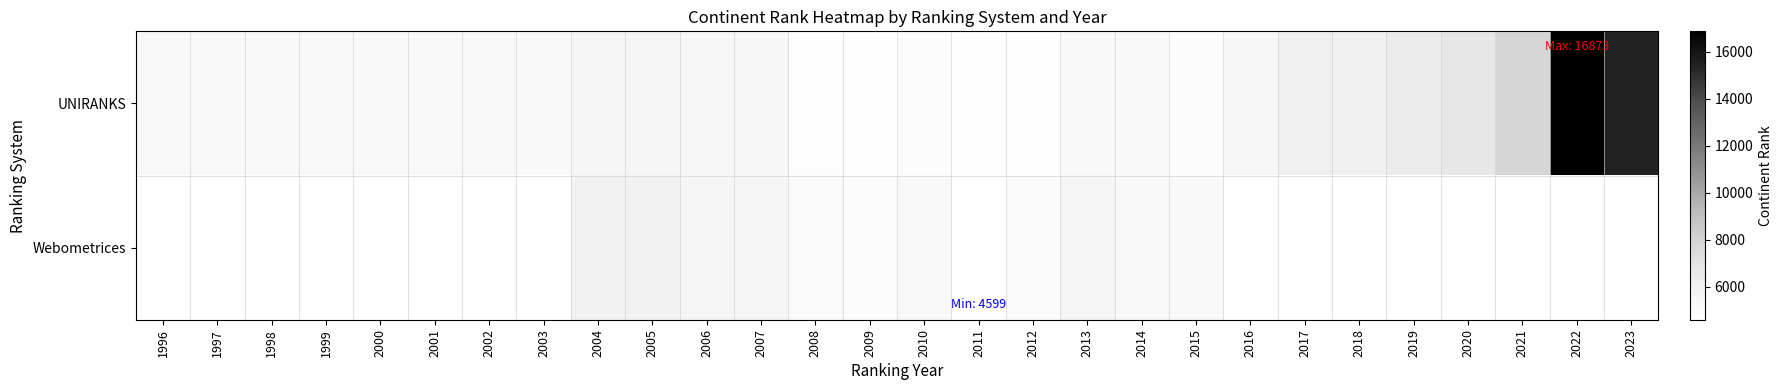

Where does the Webometrices series first go above 5030?

2004